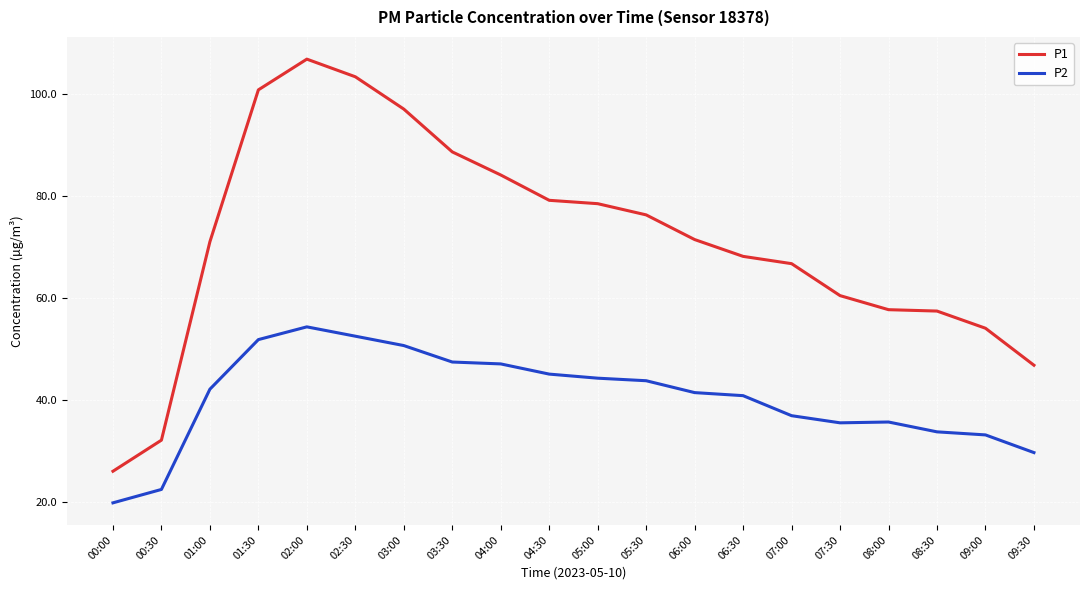

What is the highest value of the P1 series?

106.9